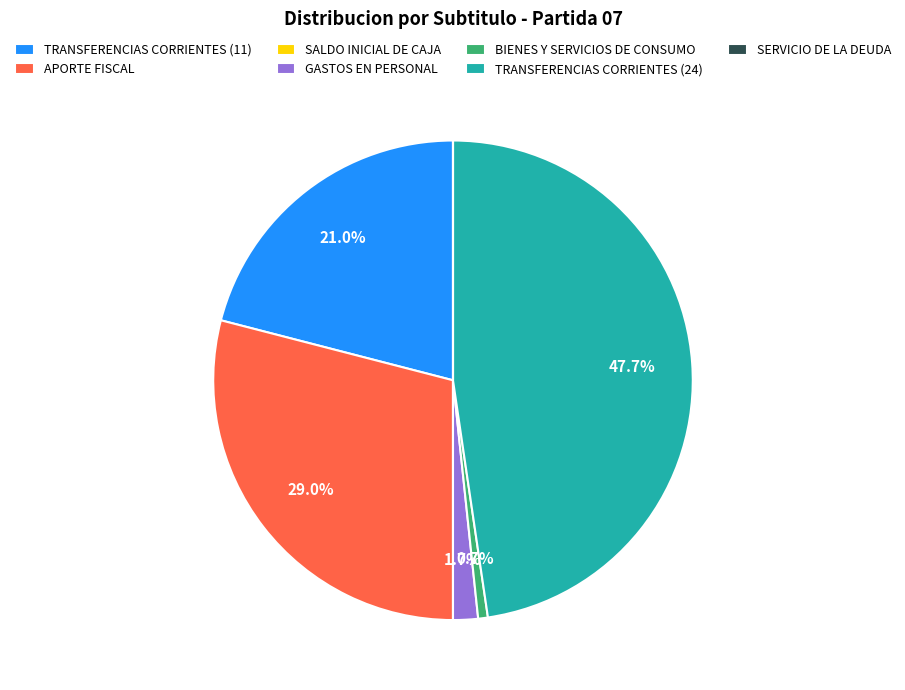

Is the sum of BIENES Y SERVICIOS DE CONSUMO and TRANSFERENCIAS CORRIENTES (24) greater than half?

No